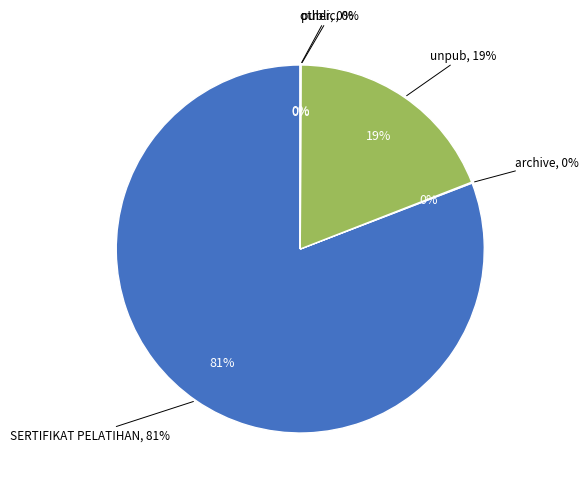

Combined, do other and SERTIFIKAT PELATIHAN account for over 50%?

Yes